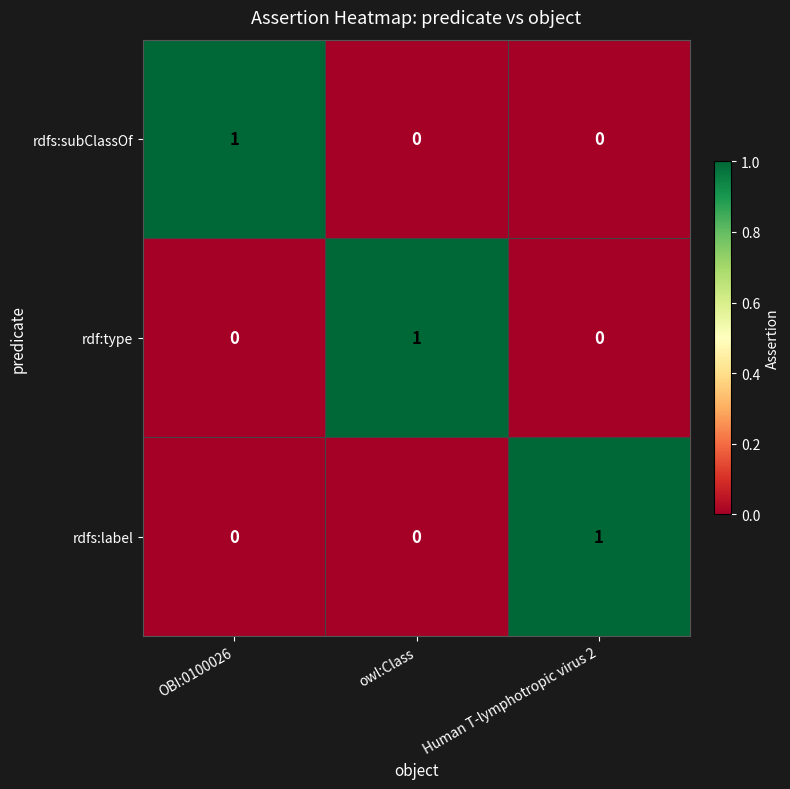

Is it true that rdfs:label equals 0 at OBI:0100026?

True